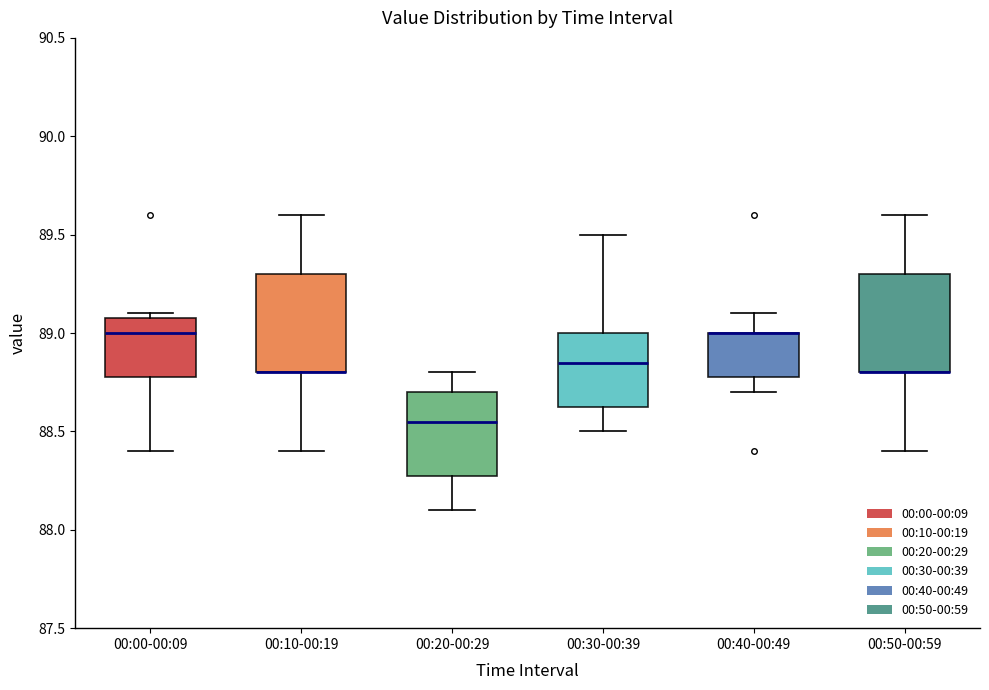

Where does the median line of the box for 00:00-00:09 sit on the y-axis? The values are not printed on the chart, so give them approximately, as read against the axis.

89.00